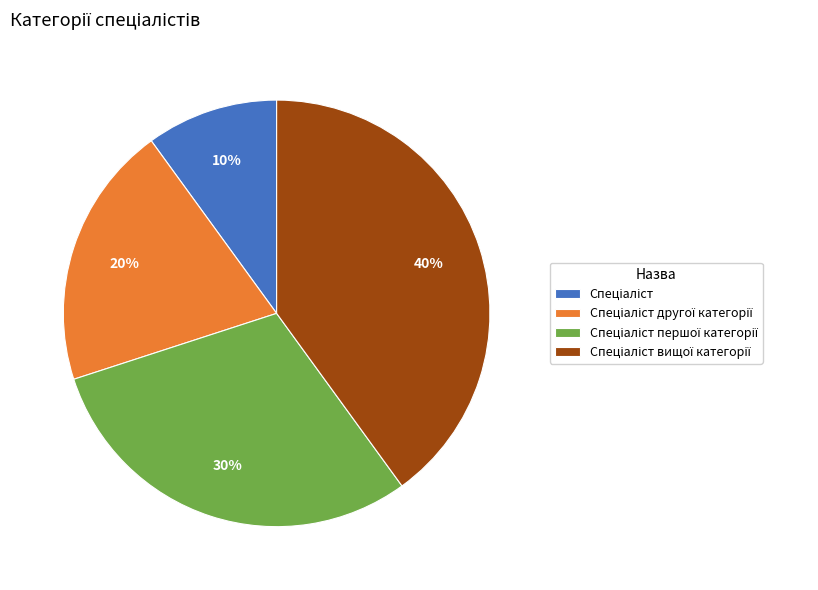

To the nearest percent, what is the difference between the largest and smallest slice percentages?

30%